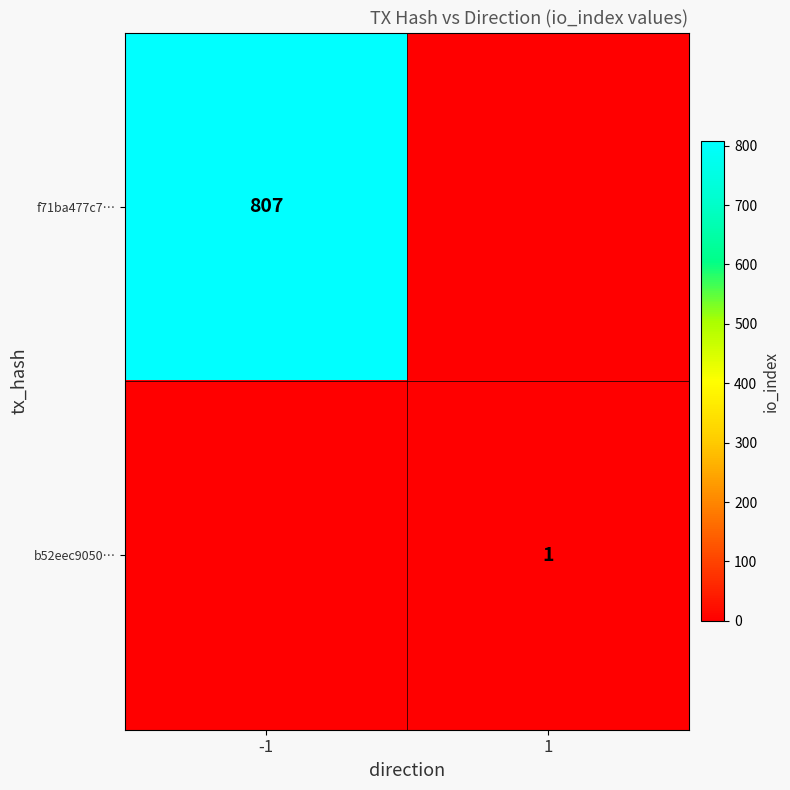

Is the value of f71ba477c7… at -1 greater than the value of b52eec9050… at 1?

Yes